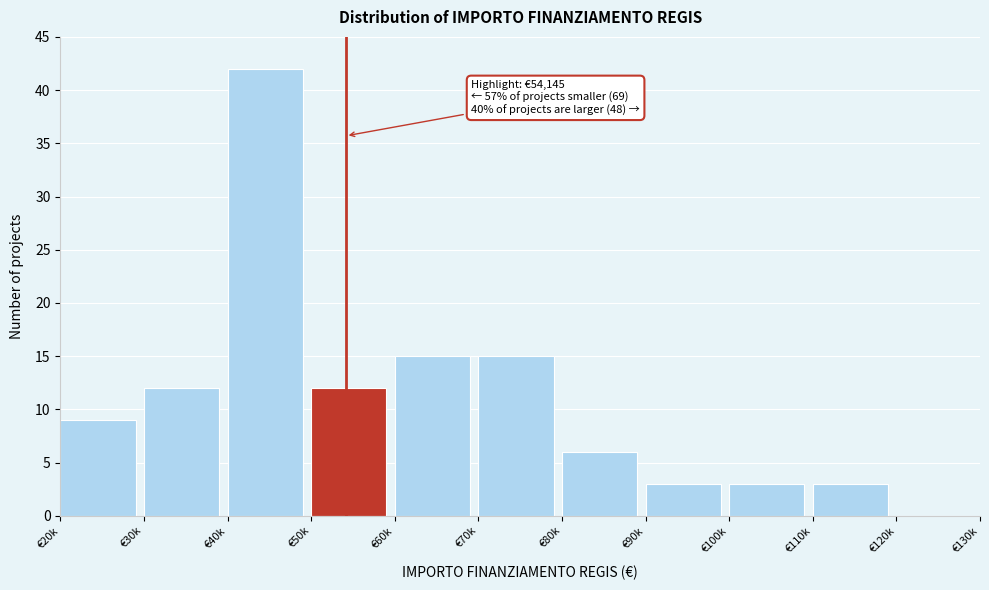

Reading right to left, extract all data points from this chart.

€120k=0	€110k=3	€100k=3	€90k=3	€80k=6	€70k=15	€60k=15	€50k=12	€40k=42	€30k=12	€20k=9